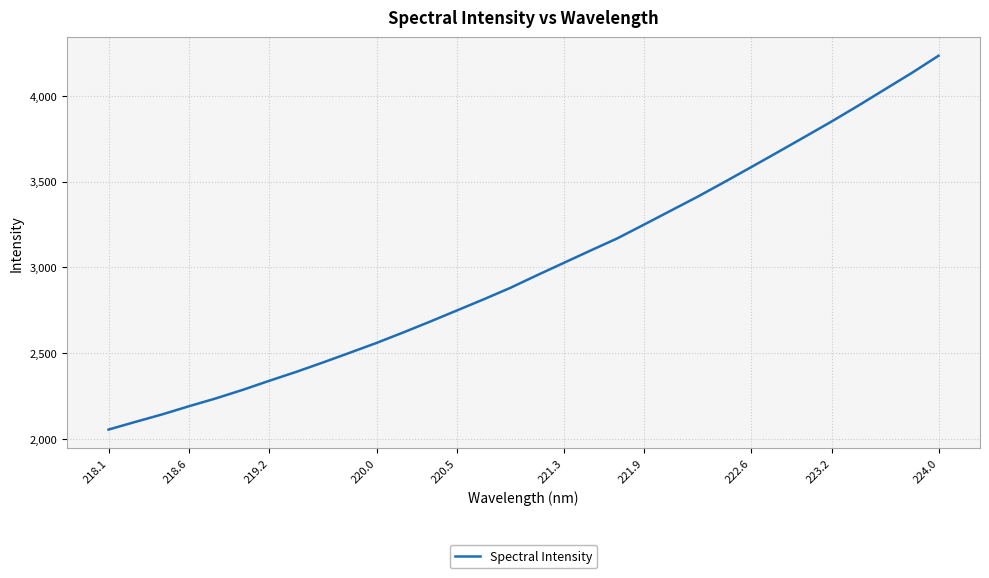

Count the number of data series in this chart.

1